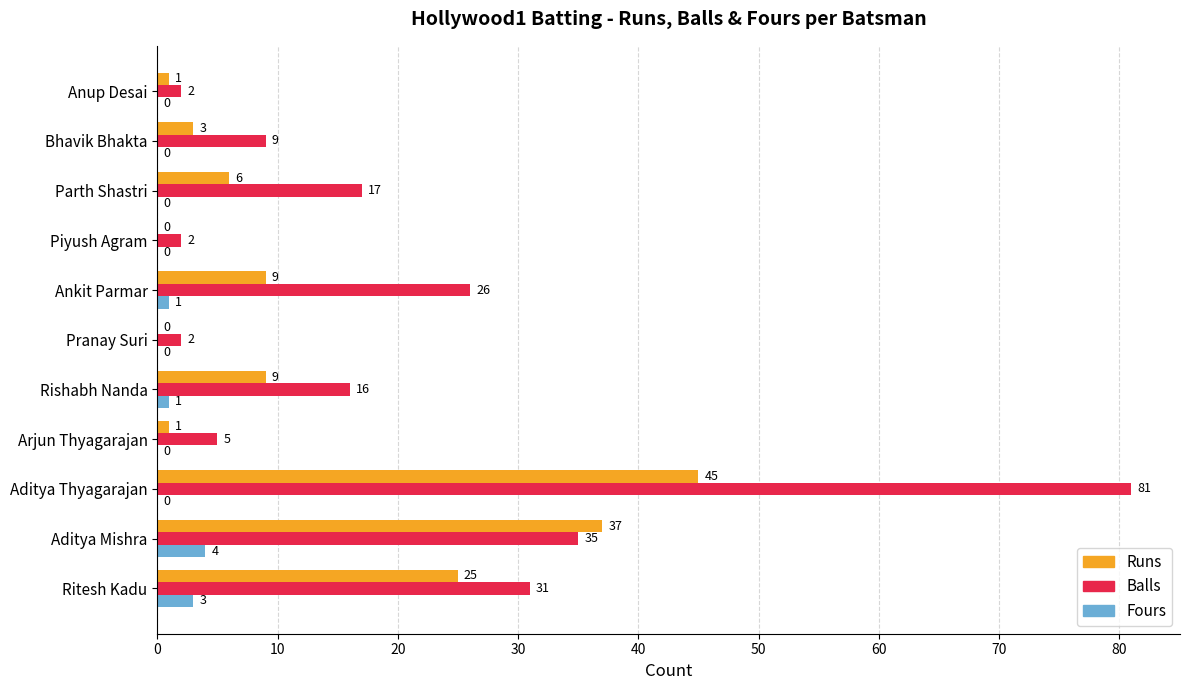

At which label is Runs closest to 22?

Ritesh Kadu